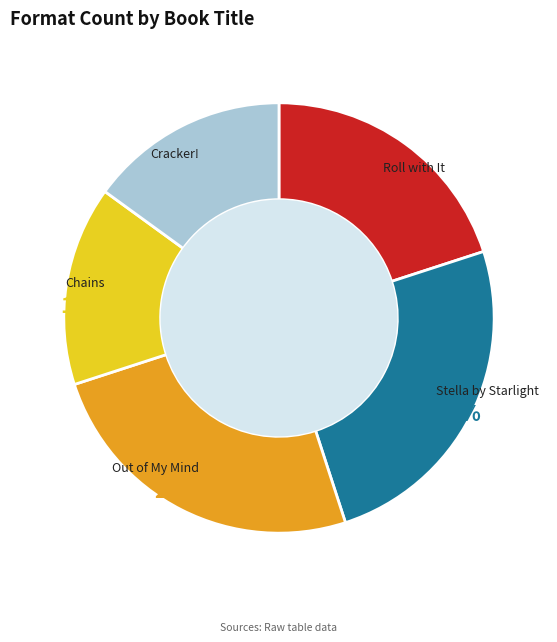

True or false: Stella by Starlight accounts for 36% of the total.

False